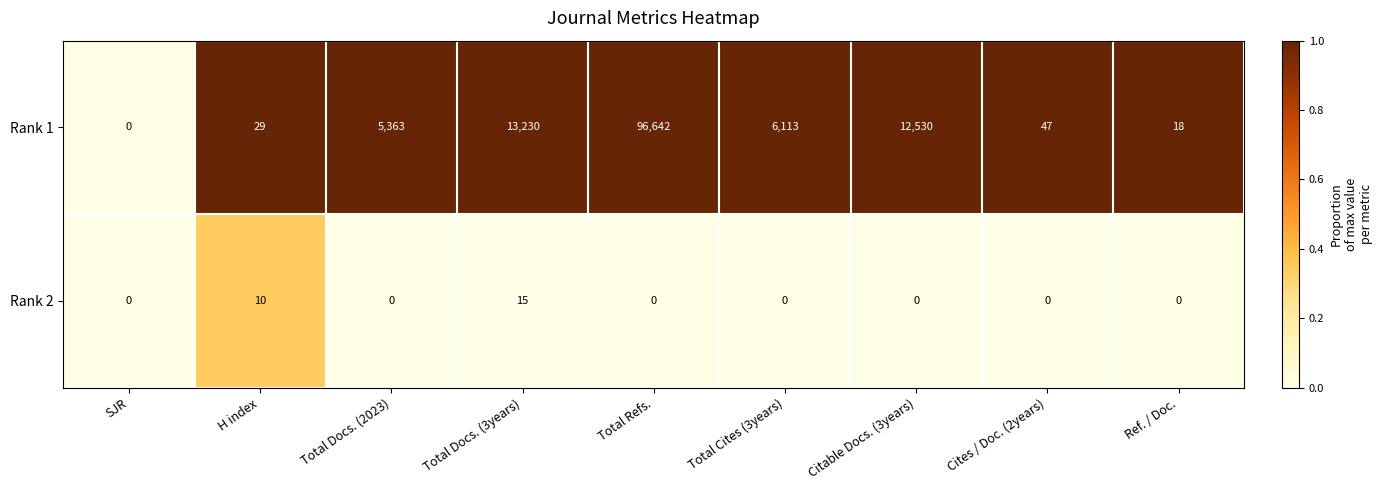

True or false: Rank 1 has a value of 29 at H index.

True